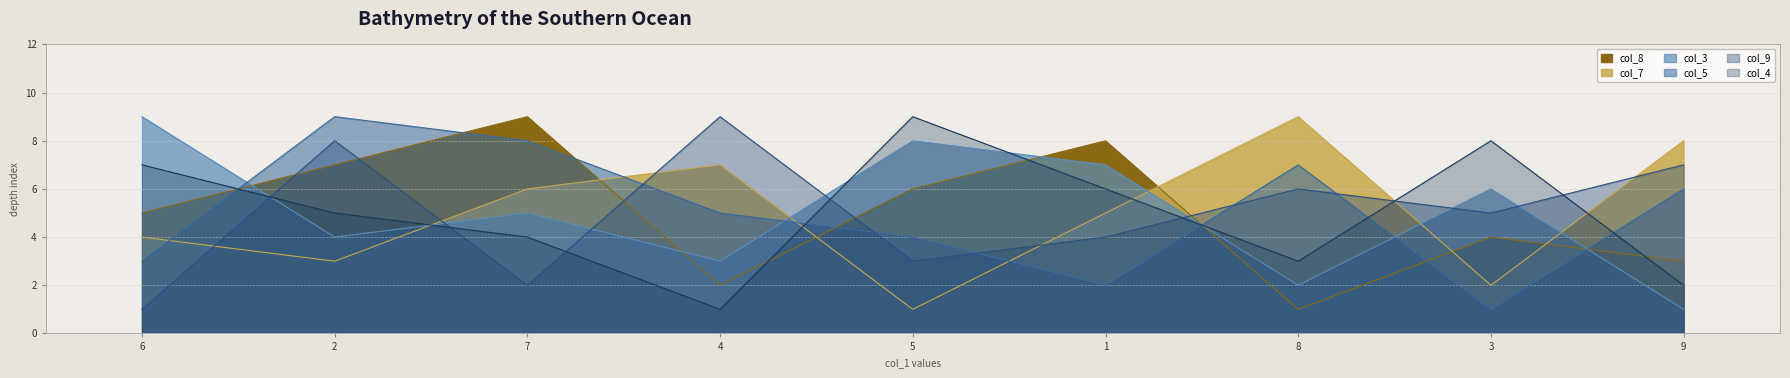

What is the sum of the col_5 values at 7 and 1?

10